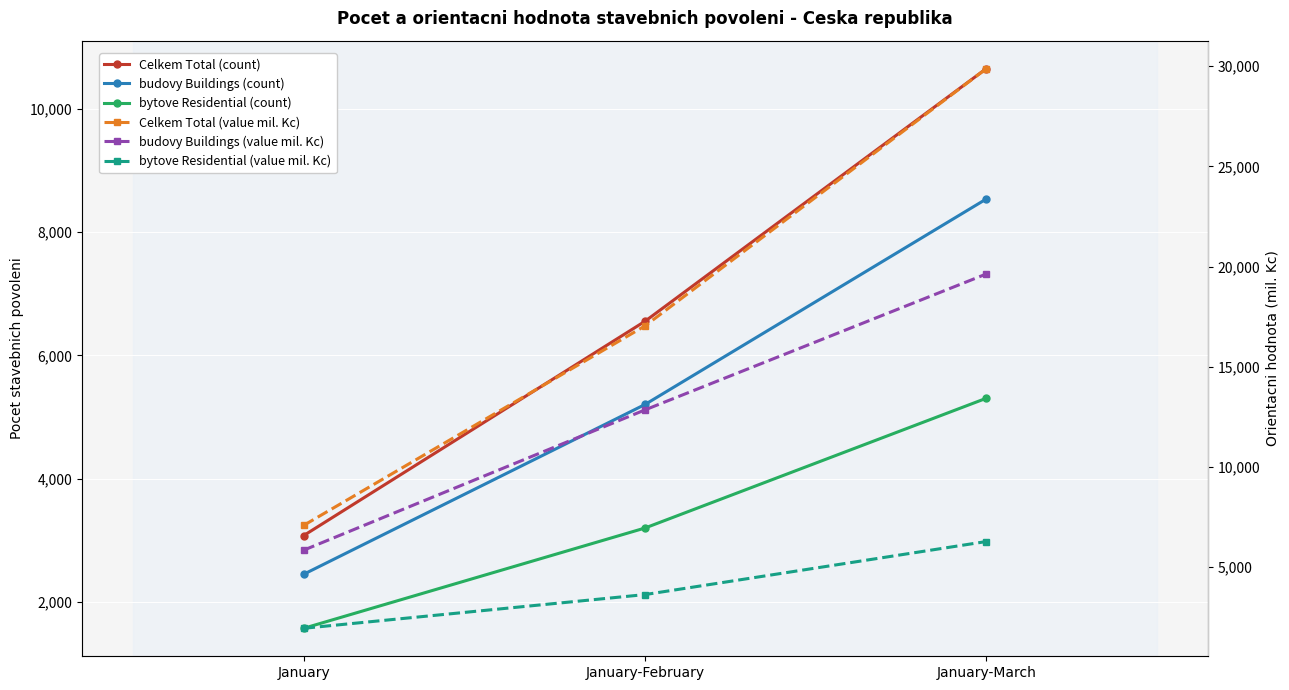

At which label does bytove Residential (value mil. Kc) reach its minimum?

January